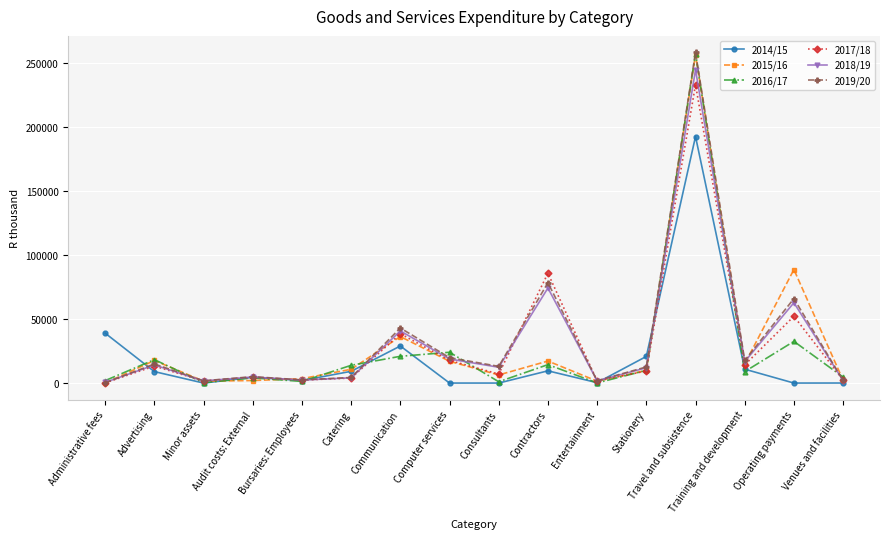

At which category does 2018/19 reach its first local peak?

Advertising